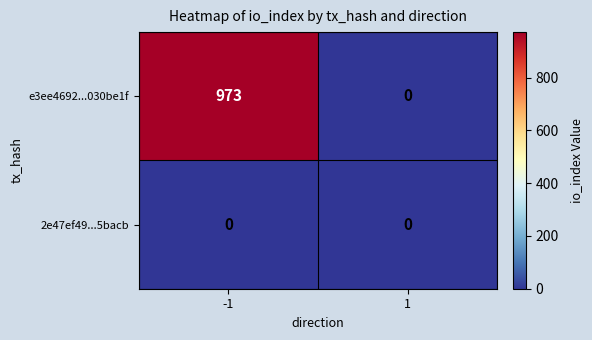

What is the difference between the maximum and minimum values in the e3ee4692...030be1f series?

973